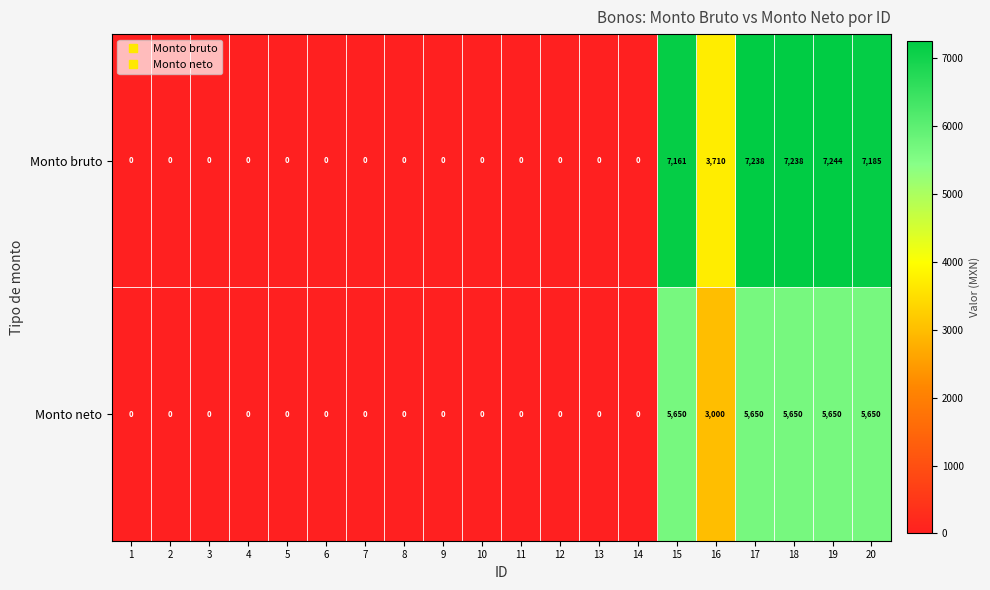

True or false: Monto neto has a value of 5650 at 20.

True